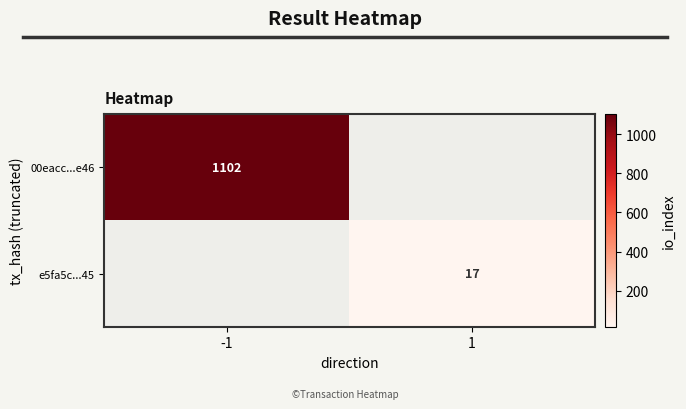

True or false: 00eacc...e46 has a value of 1102 at -1.

True